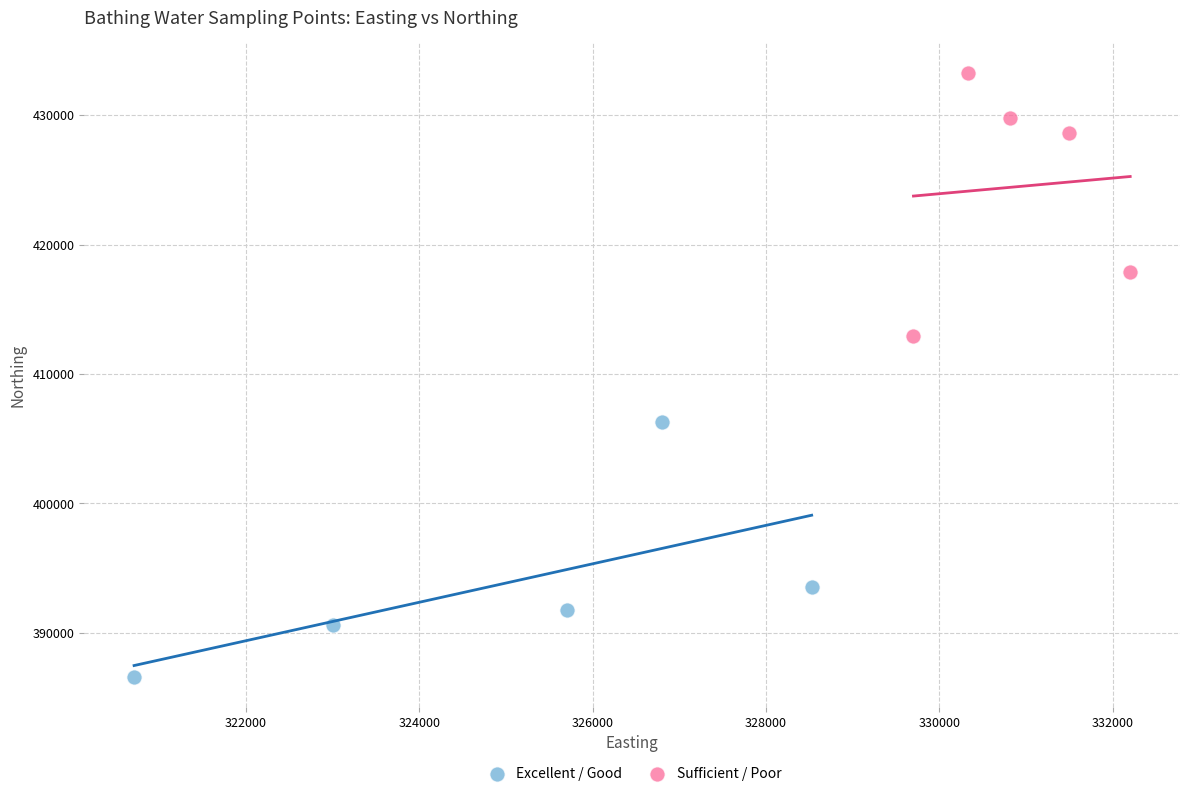

What are all the series names shown in the legend?

Excellent / Good, Sufficient / Poor